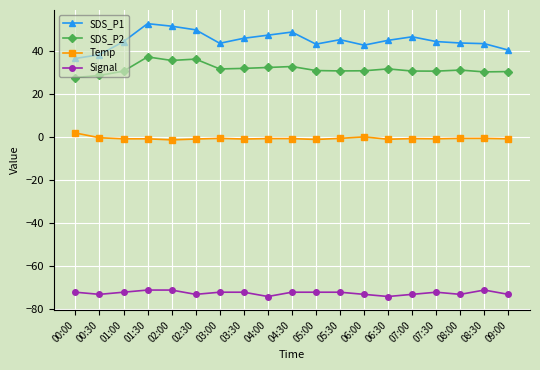

In SDS_P1, how many points are lower than both neighbors (excluding endpoints)?

3